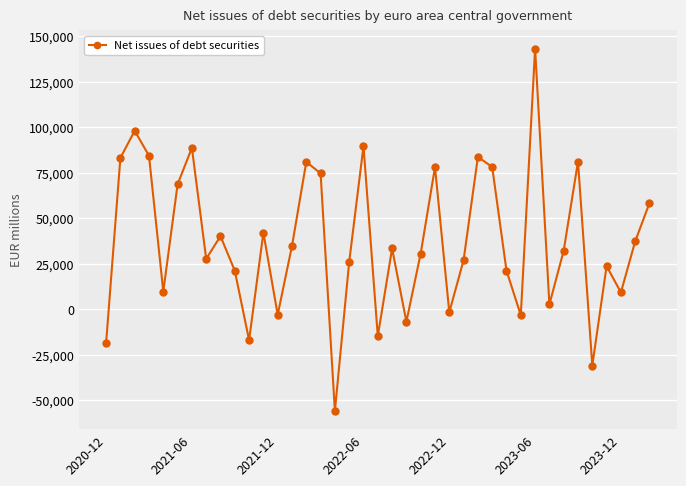

Does the chart have visible grid lines?

Yes